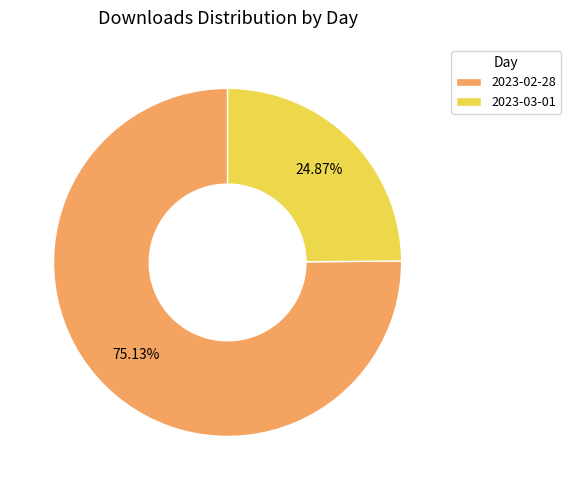

To the nearest percent, what is the difference between the largest and smallest slice percentages?

50%